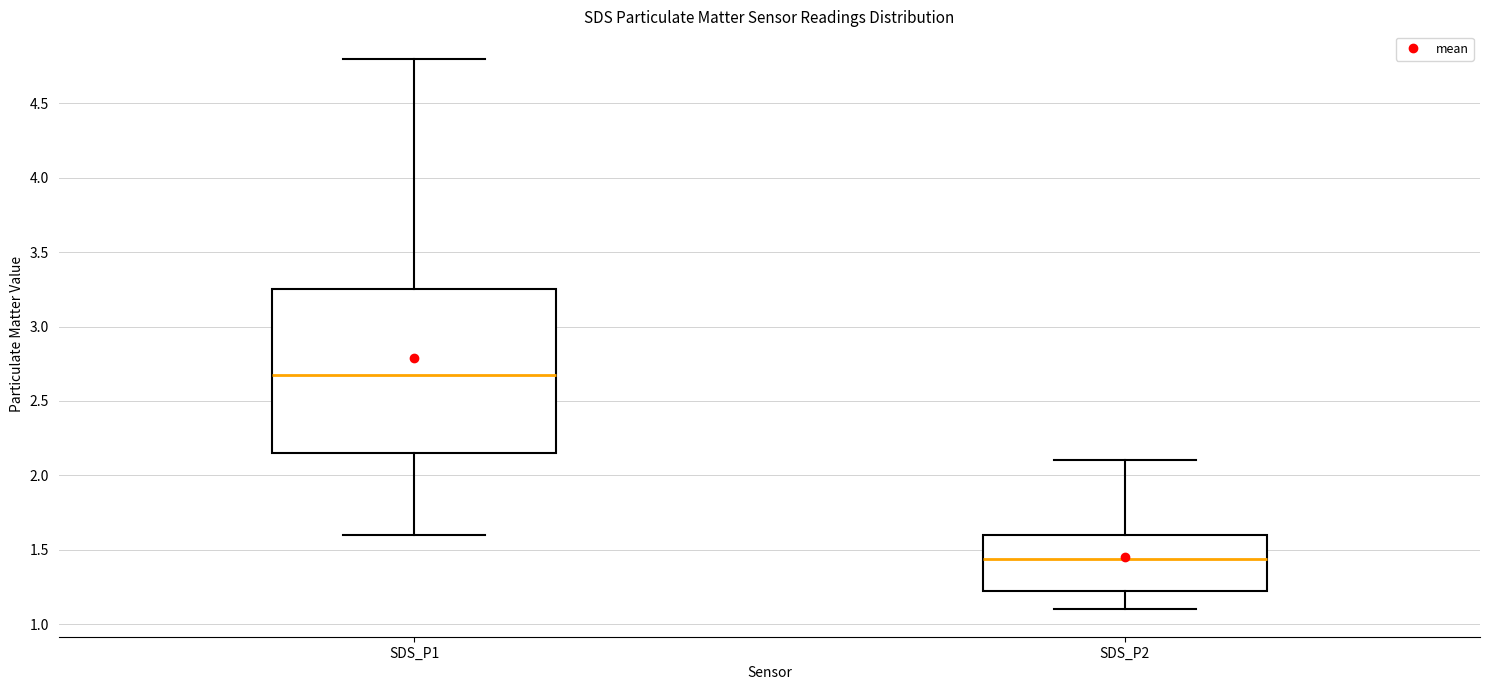

Reading left to right, transcribe this box plot: for each box, give where its median line is, the range the box spans, and where its two whiskers end, as read against the y-axis. The values are not printed on the chart, so give them approximately, as read against the axis.

SDS_P1: median 2.70, box 2.15 to 3.25, whiskers 1.60 to 4.80
SDS_P2: median 1.45, box 1.20 to 1.60, whiskers 1.10 to 2.10